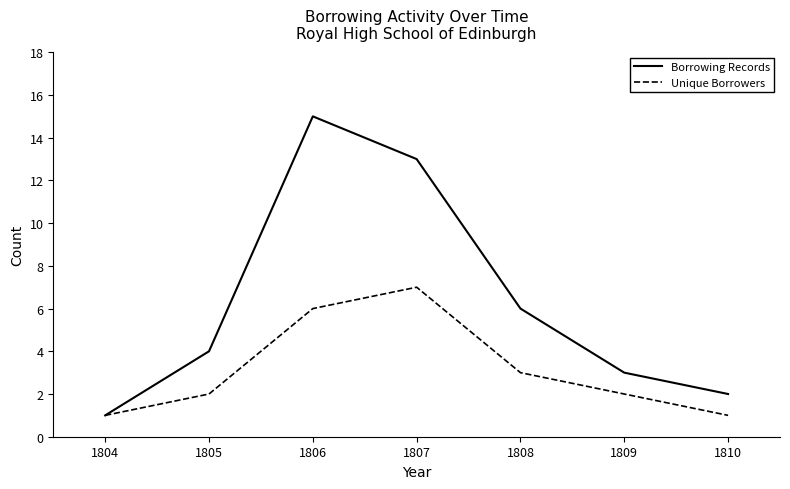

What is the difference between the maximum and minimum values in the Borrowing Records series?

14